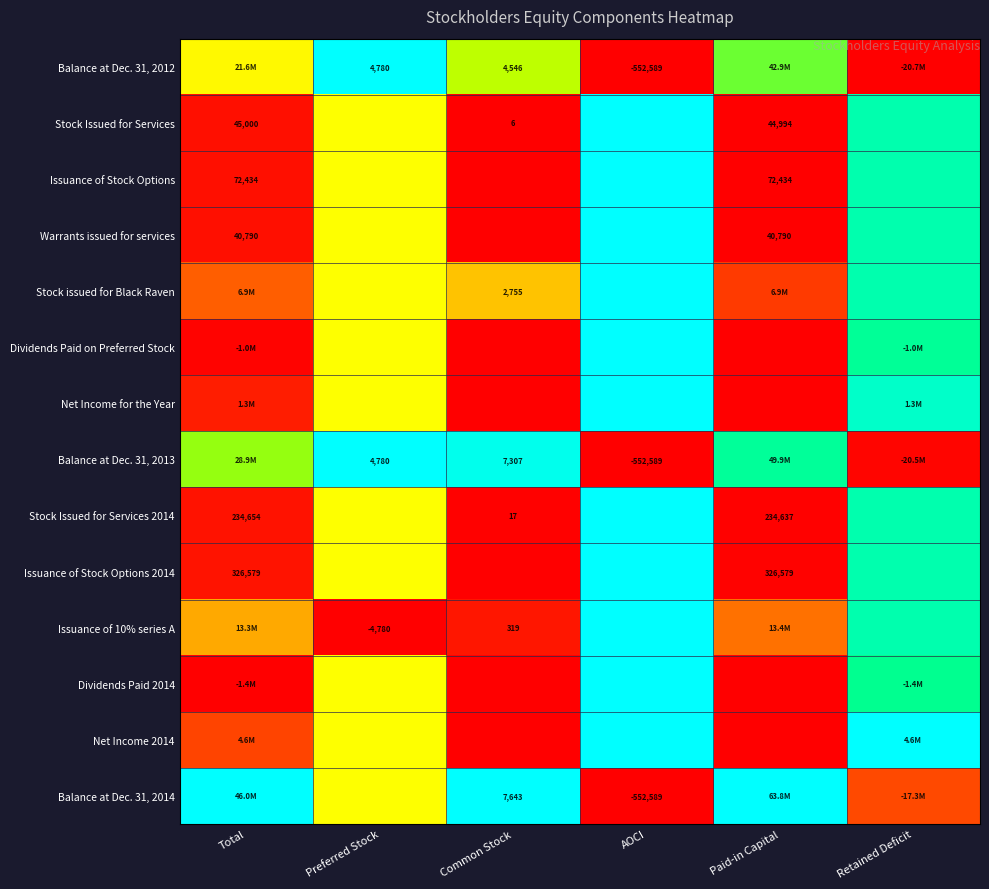

The value of Warrants issued for services at Preferred Stock is 0.3. True or false?

False